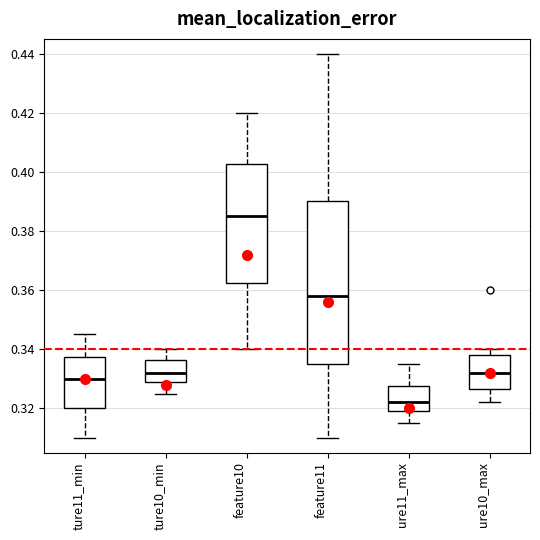

Reading left to right, read every box against the y-axis: the position of its median line, the range the box covers, and the ends of its whiskers. The values are not printed on the chart, so give them approximately, as read against the axis.

ture11_min: median 0.330, box 0.320 to 0.338, whiskers 0.310 to 0.346
ture10_min: median 0.332, box 0.330 to 0.336, whiskers 0.326 to 0.340
feature10: median 0.386, box 0.362 to 0.402, whiskers 0.340 to 0.420
feature11: median 0.358, box 0.336 to 0.390, whiskers 0.310 to 0.440
ure11_max: median 0.322, box 0.320 to 0.328, whiskers 0.316 to 0.336
ure10_max: median 0.332, box 0.326 to 0.338, whiskers 0.322 to 0.340